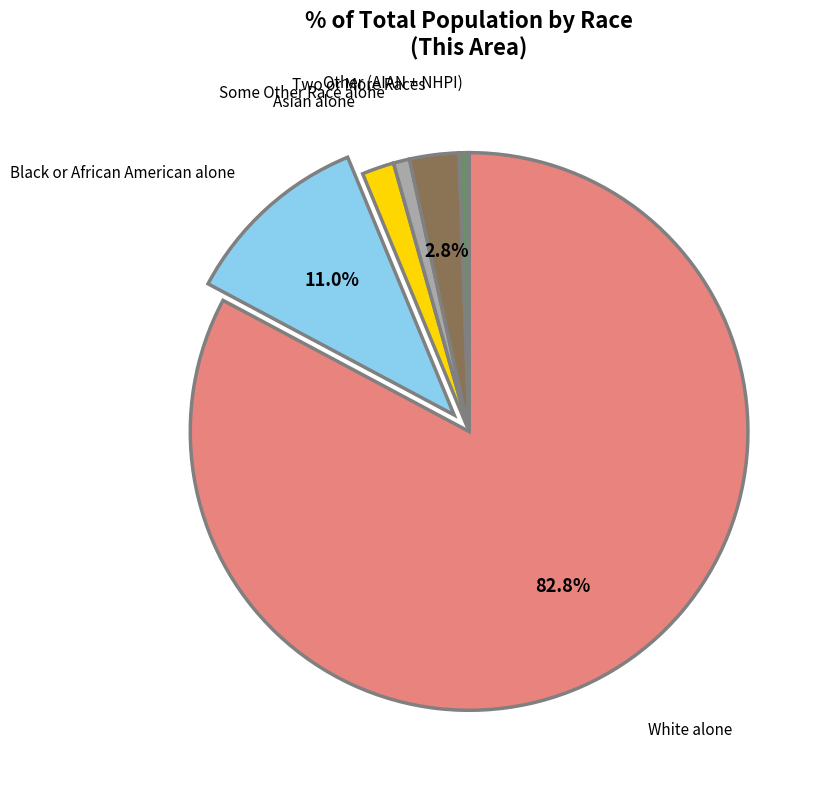

Is there any slice that represents more than half of the pie?

Yes